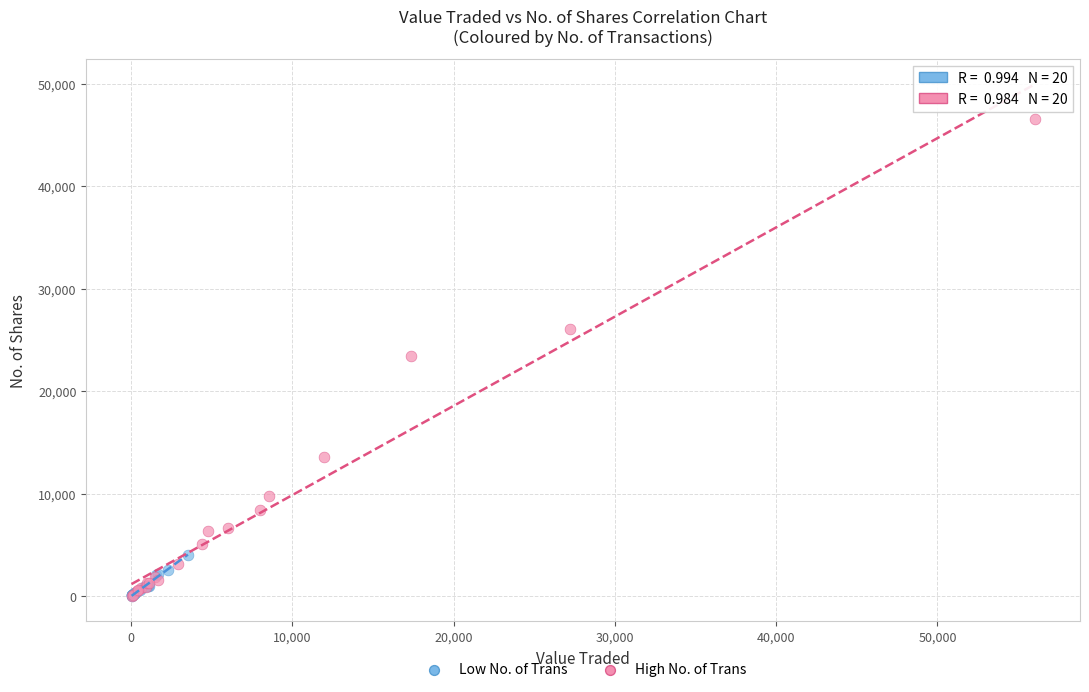

What are all the series names shown in the legend?

Low No. of Trans, High No. of Trans